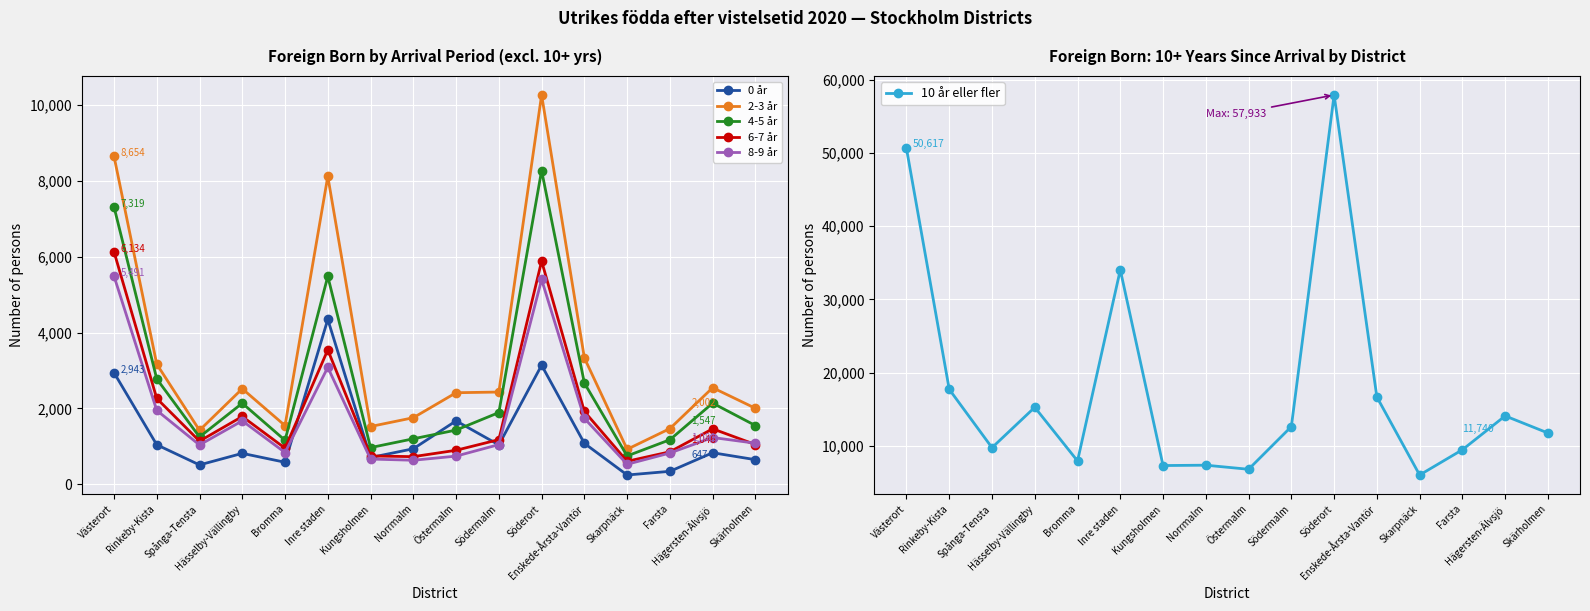

Reading left to right, extract all data points from this chart.

0 år: 2943	1041	509	814	579	4347	704	935	1671	1037	3138	1078	243	340	830	647
2-3 år: 8654	3168	1422	2518	1546	8120	1522	1754	2413	2431	10266	3331	921	1467	2545	2002
4-5 år: 7319	2779	1246	2136	1158	5482	966	1198	1428	1890	8272	2668	746	1173	2138	1547
6-7 år: 6134	2262	1136	1786	950	3543	745	727	895	1176	5885	1918	605	855	1461	1046
8-9 år: 5491	1948	1035	1672	836	3082	664	632	741	1045	5399	1737	526	823	1232	1081
10 år eller fler: 50617	17707	9736	15253	7921	34037	7294	7343	6784	12616	57933	16660	6002	9454	14077	11740